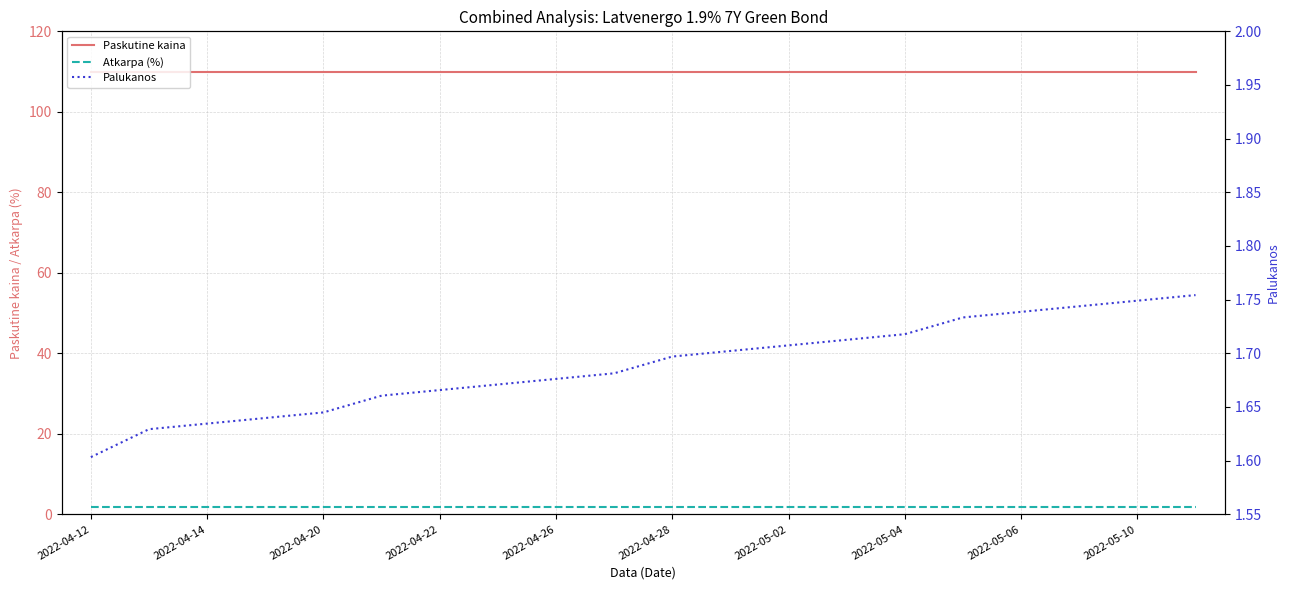

True or false: Palukanos has more than 2 points higher than both neighbors.

False